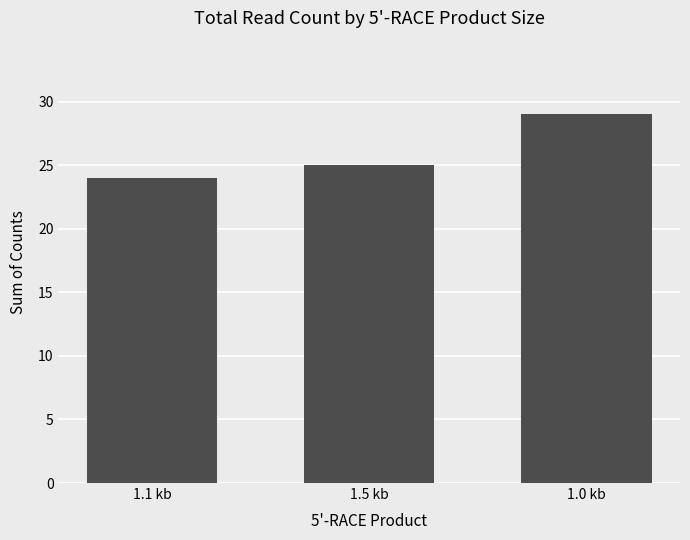

Reading right to left, what are all the values shown in this chart?

29	25	24